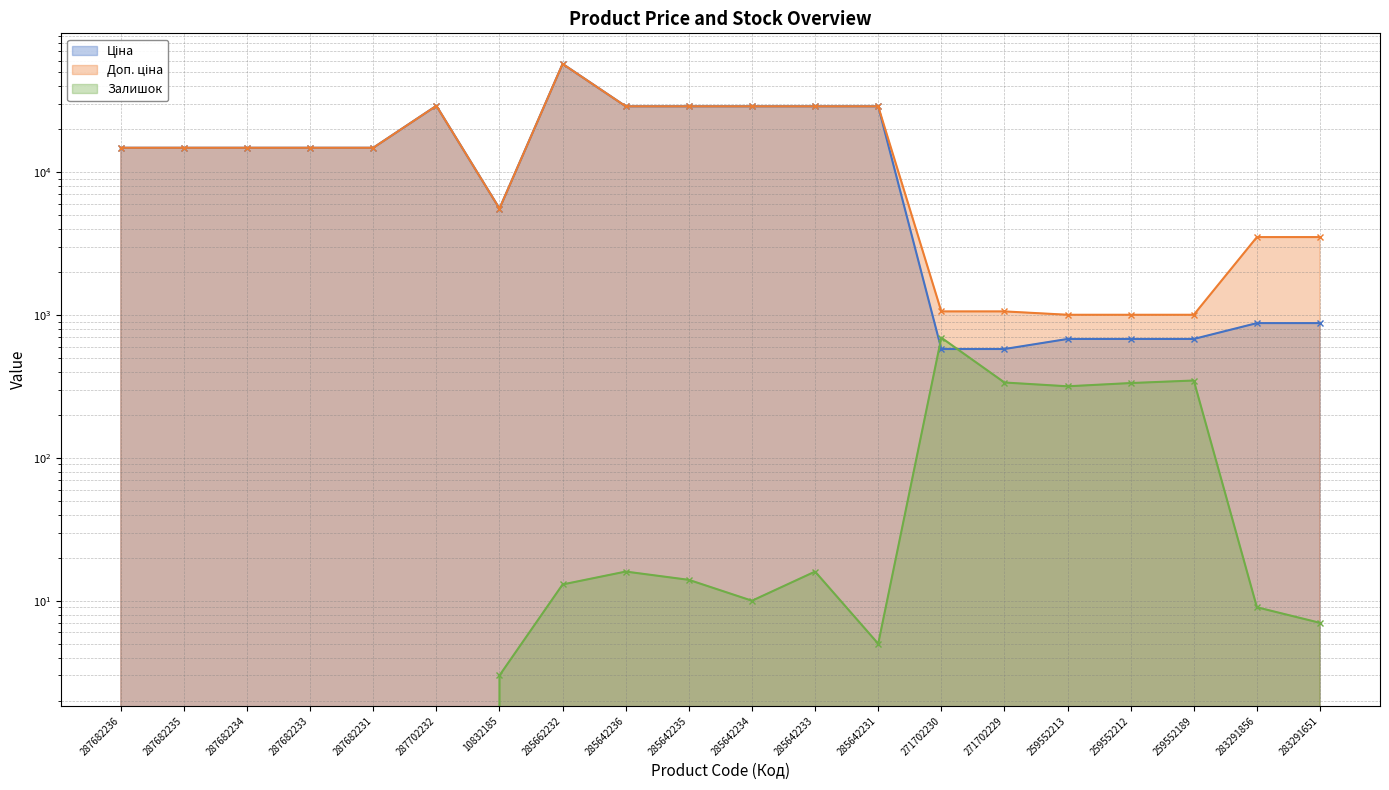

What position from the right is 283291651?

1